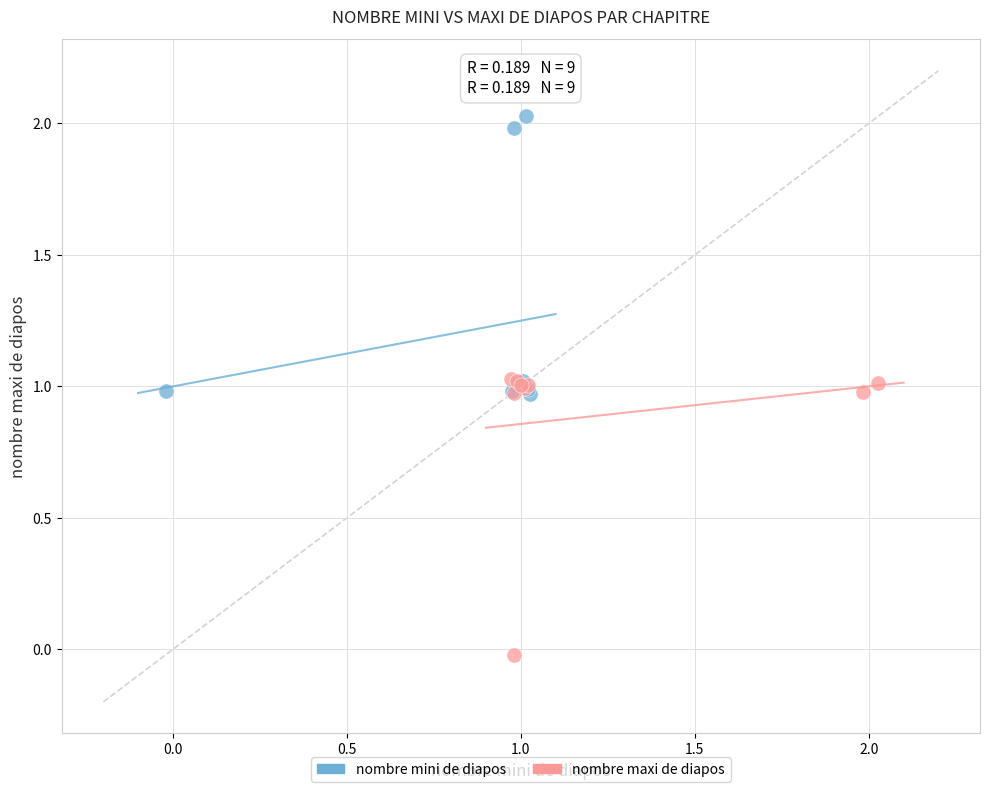

Which series contains the highest Y value?

nombre mini de diapos